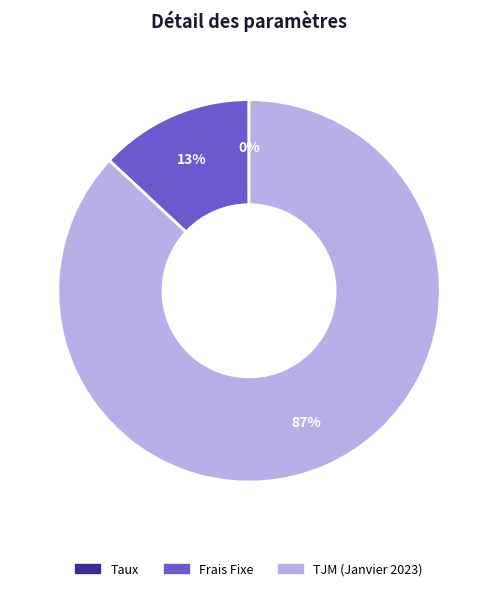

Which slice is the largest?

TJM (Janvier 2023)